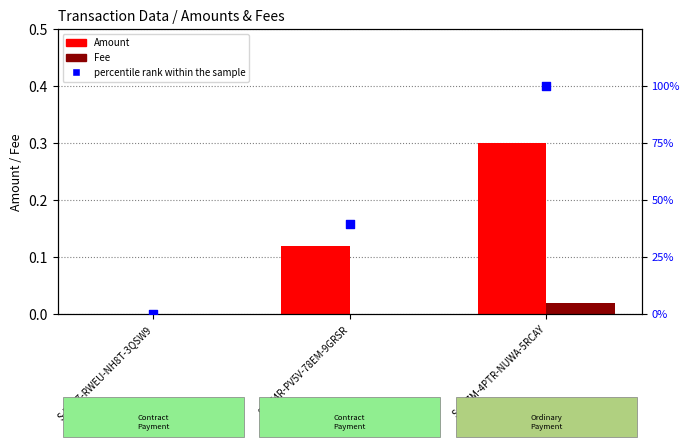

What is the total value across all series at S-2XZM-4PTR-NUWA-5RCAY?

100.3